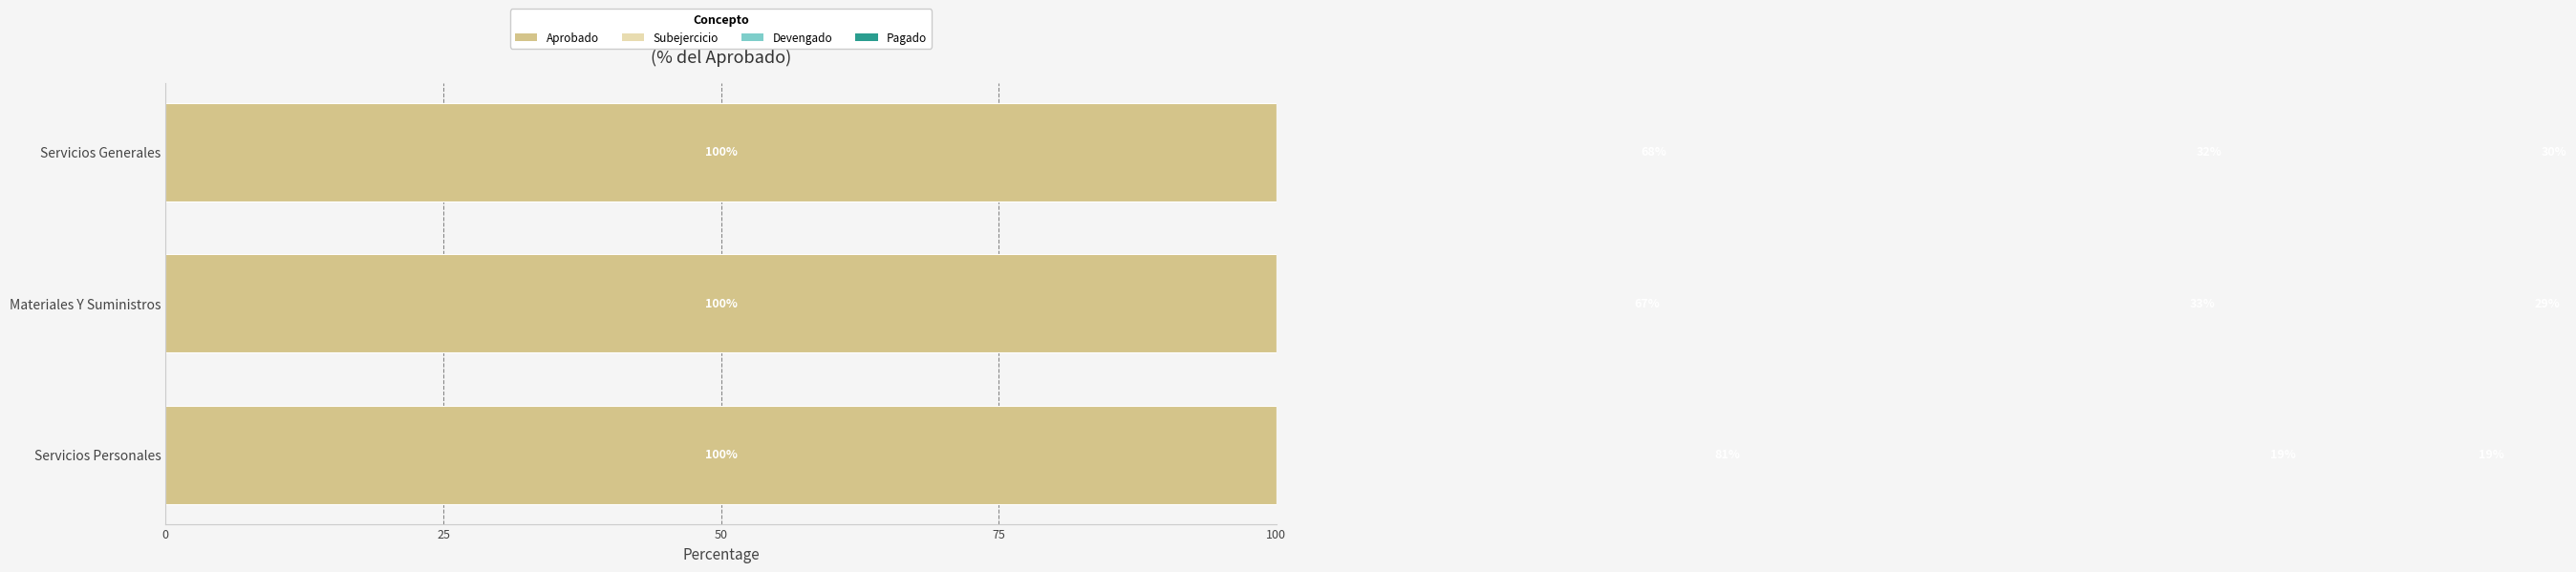

Which series has the widest spread of values?

Subejercicio